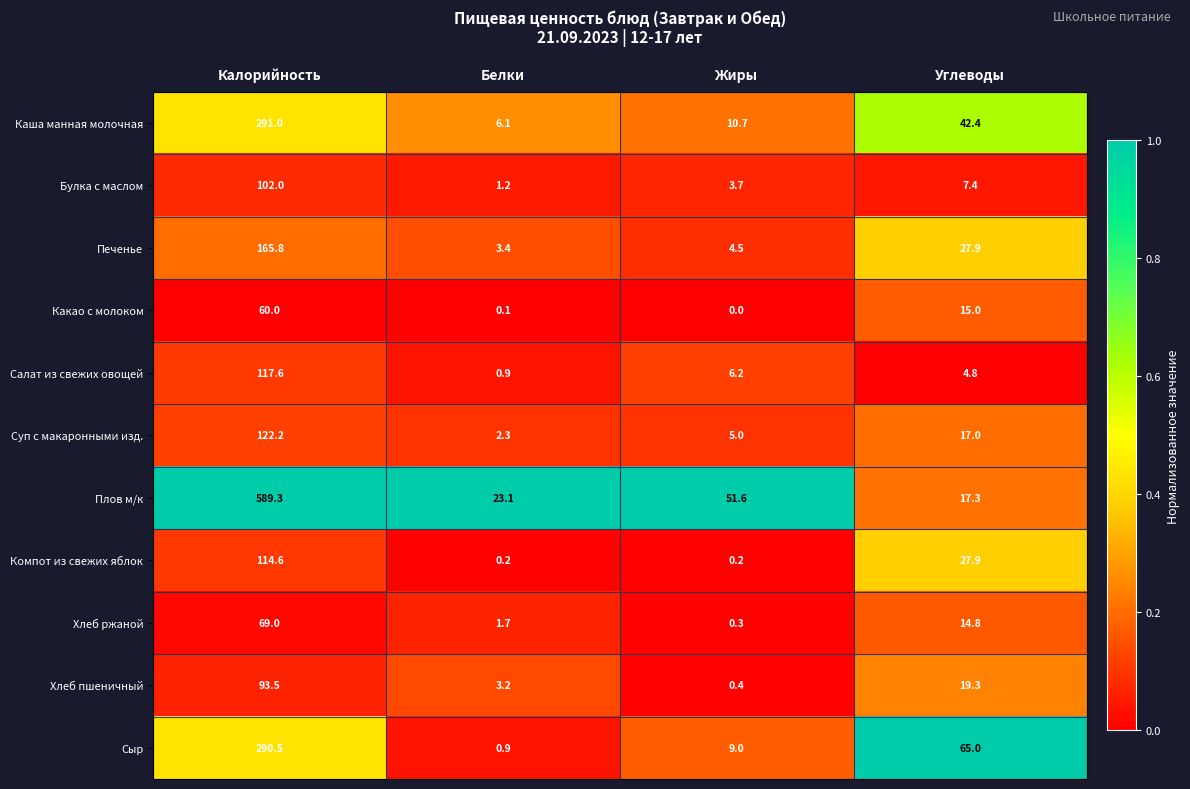

What is the total value across all series at Углеводы?

258.8